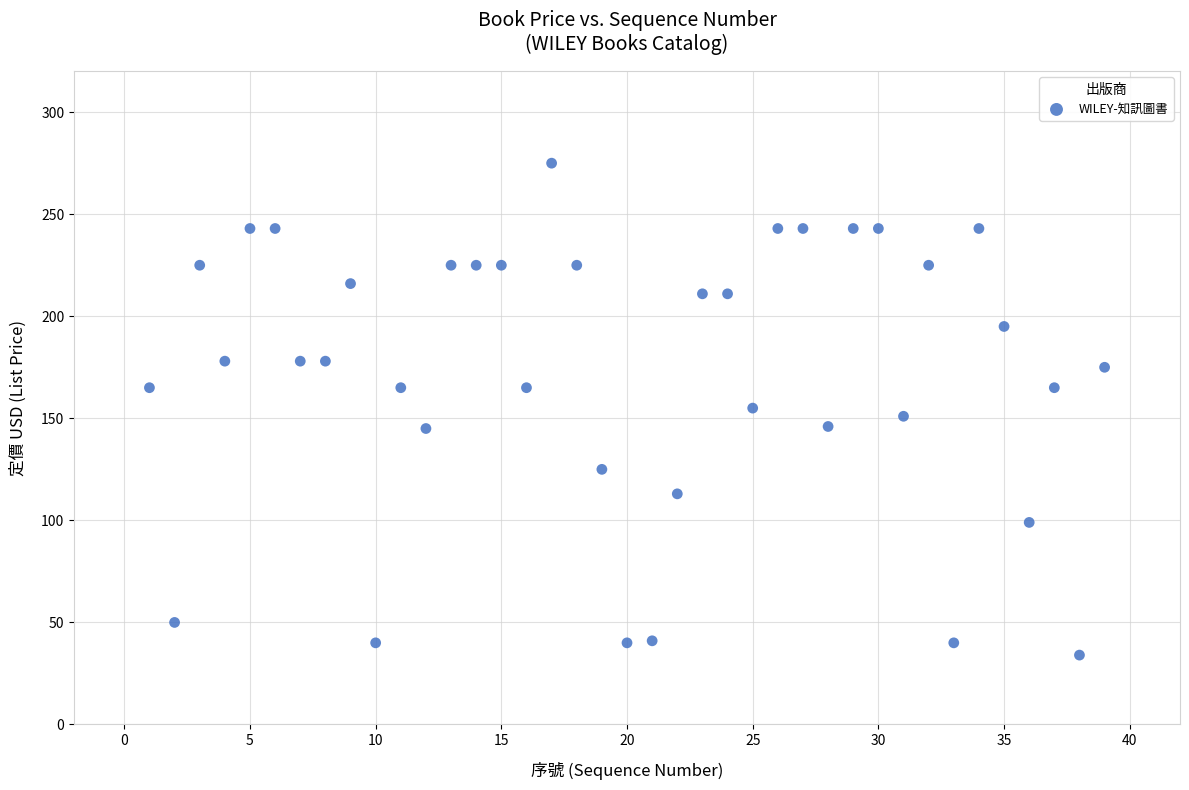

What is the range of Y values (max minus min)?

241.0